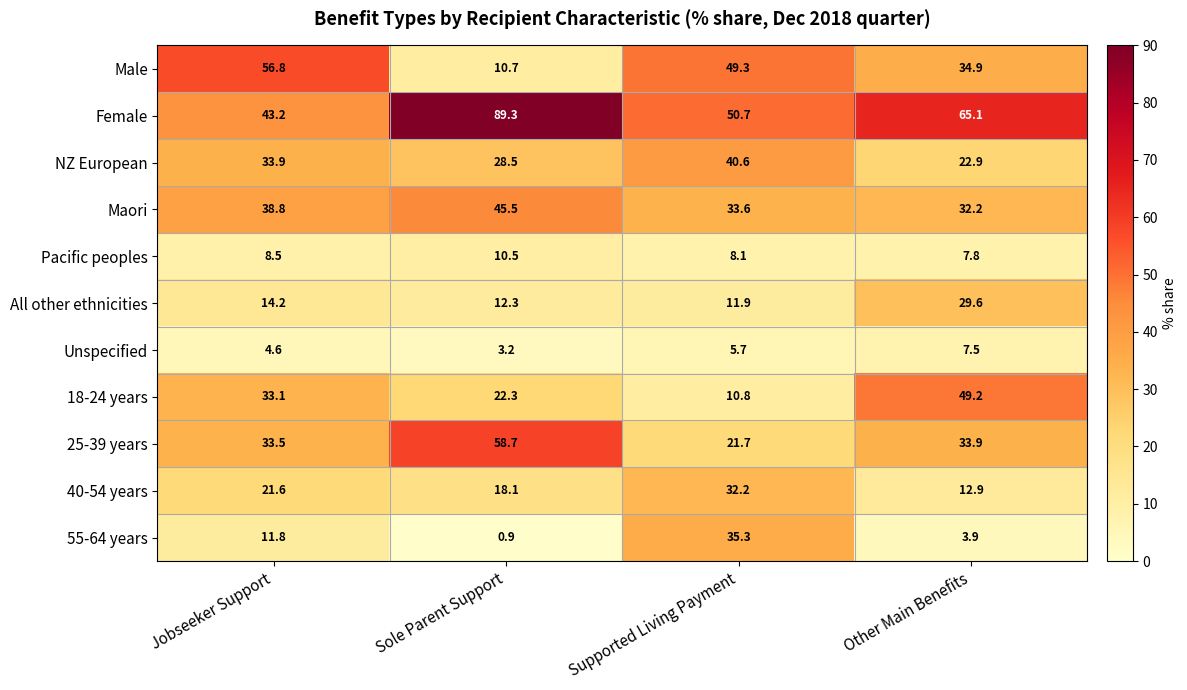

What is the spread (max minus min) of values at Other Main Benefits?

61.2